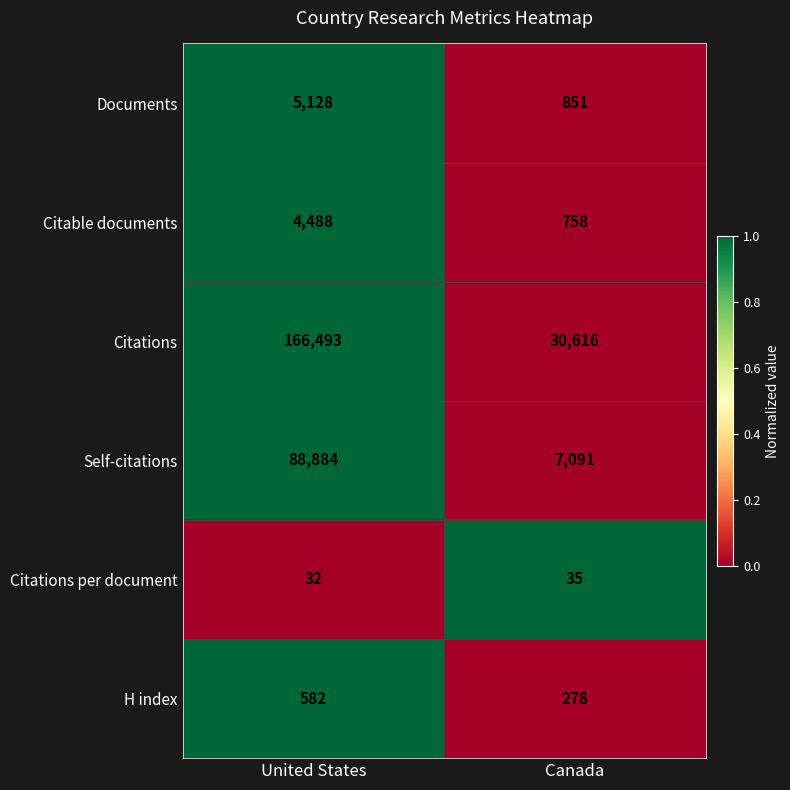

What is the sum of all H index values?

860